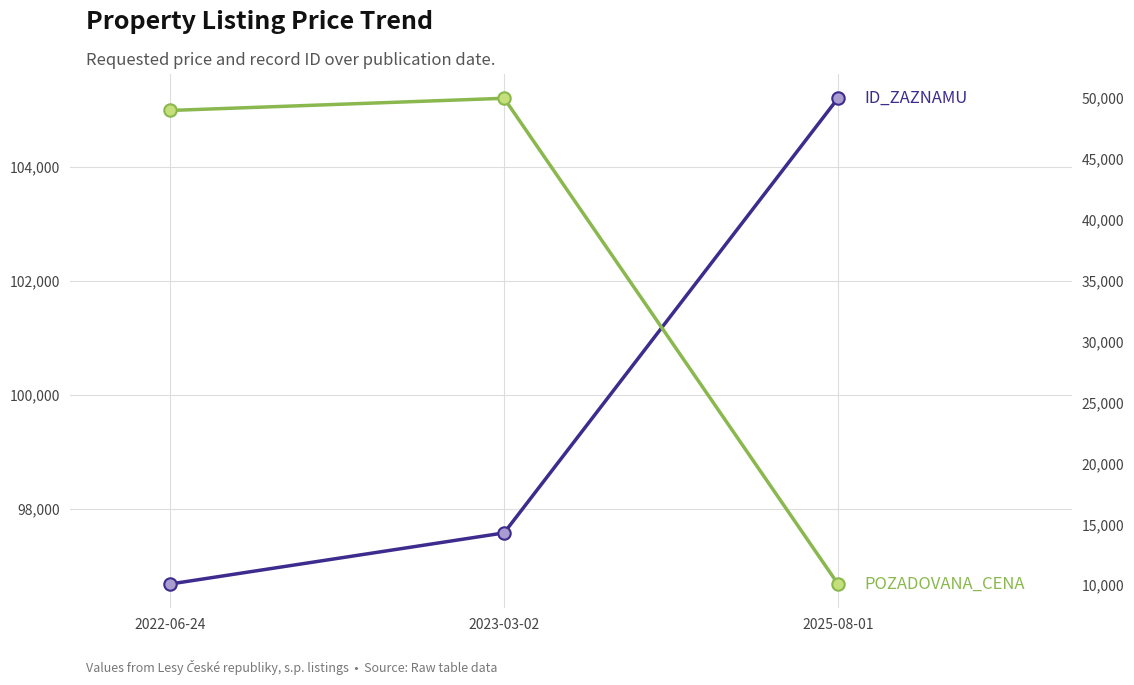

Which series has the largest total across all categories?

ID_ZAZNAMU